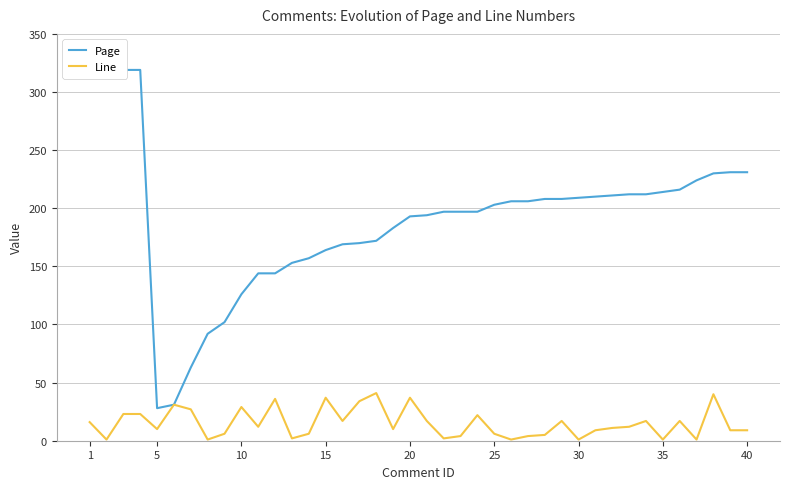

What is the maximum value for Line?

41